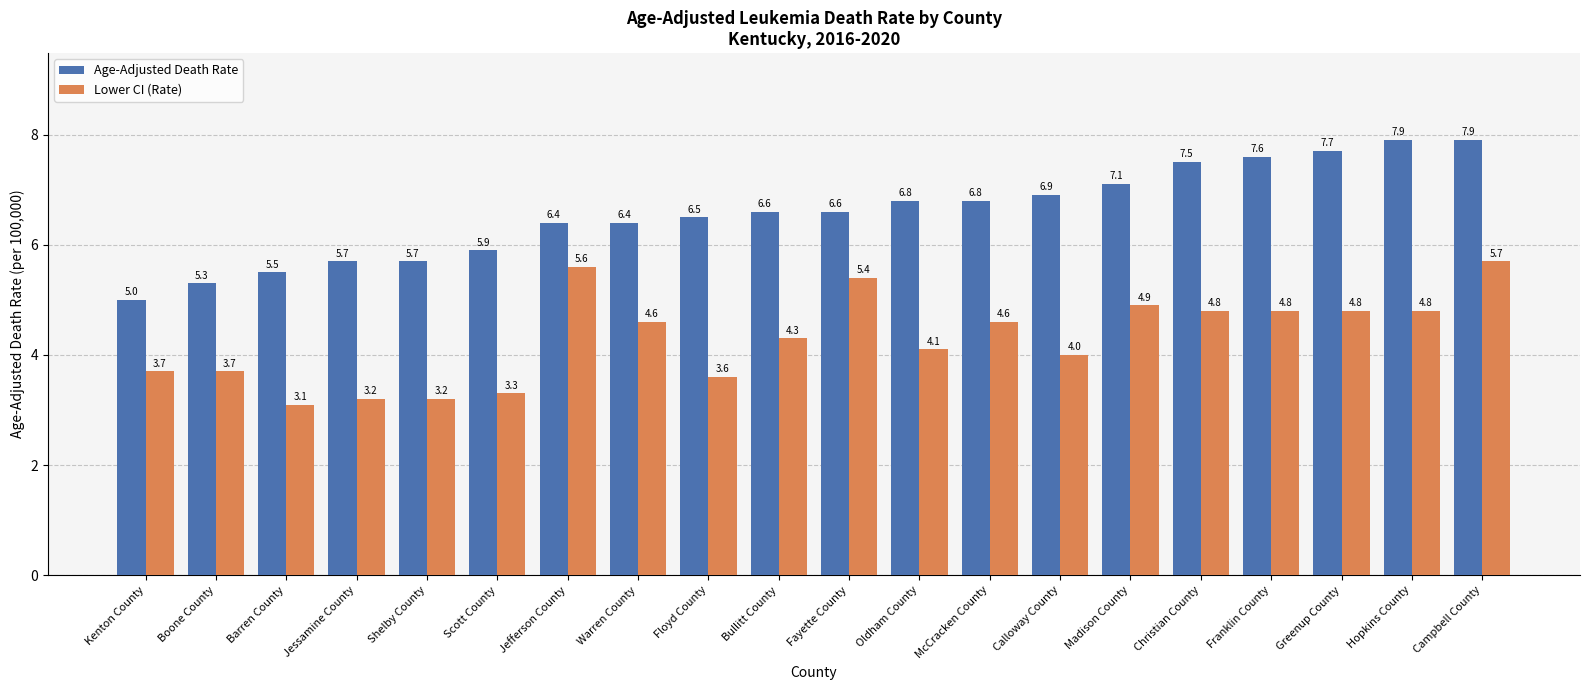

What are all the series names shown in the legend?

Age-Adjusted Death Rate, Lower CI (Rate)